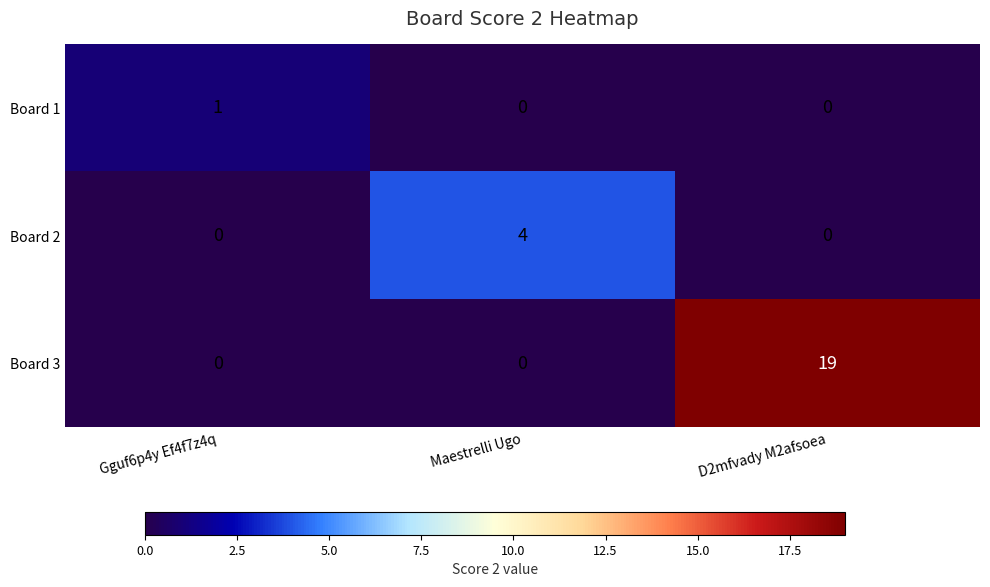

What is the sum of the Board 3 values at Gguf6p4y Ef4f7z4q and D2mfvady M2afsoea?

19